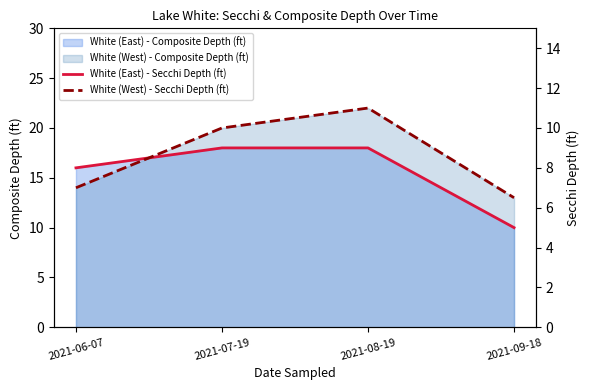

List the labels in order of White (West) - Composite Depth (ft) value, largest first.

2021-08-19, 2021-07-19, 2021-06-07, 2021-09-18